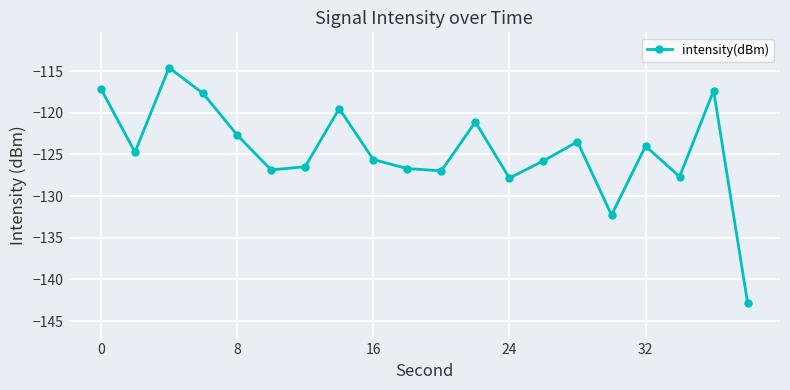

What is the minimum value shown in the chart?

-142.9